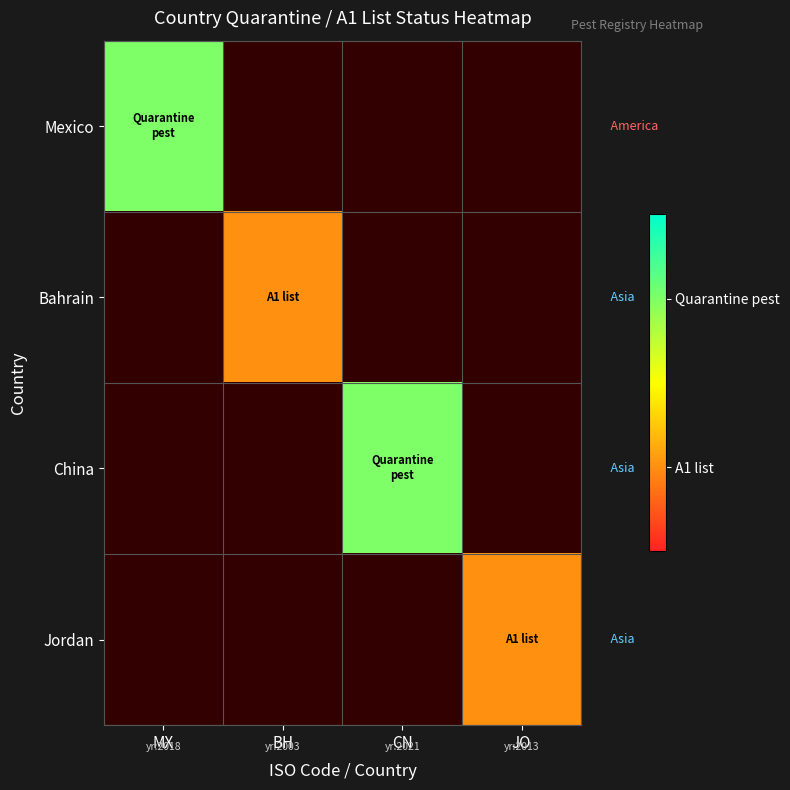

Rank the series by their average value, from lowest to highest.

Mexico, Bahrain, China, Jordan